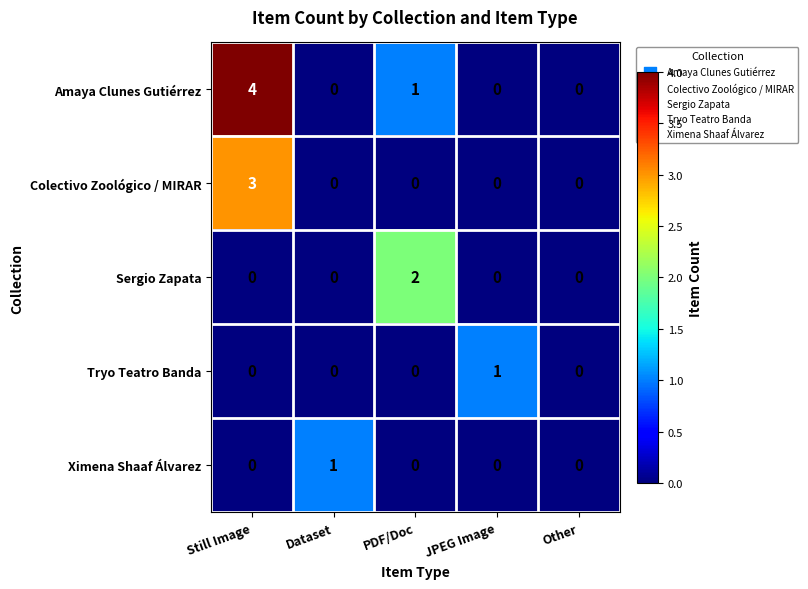

The Ximena Shaaf Álvarez series shows 0 at Other. True or false?

True